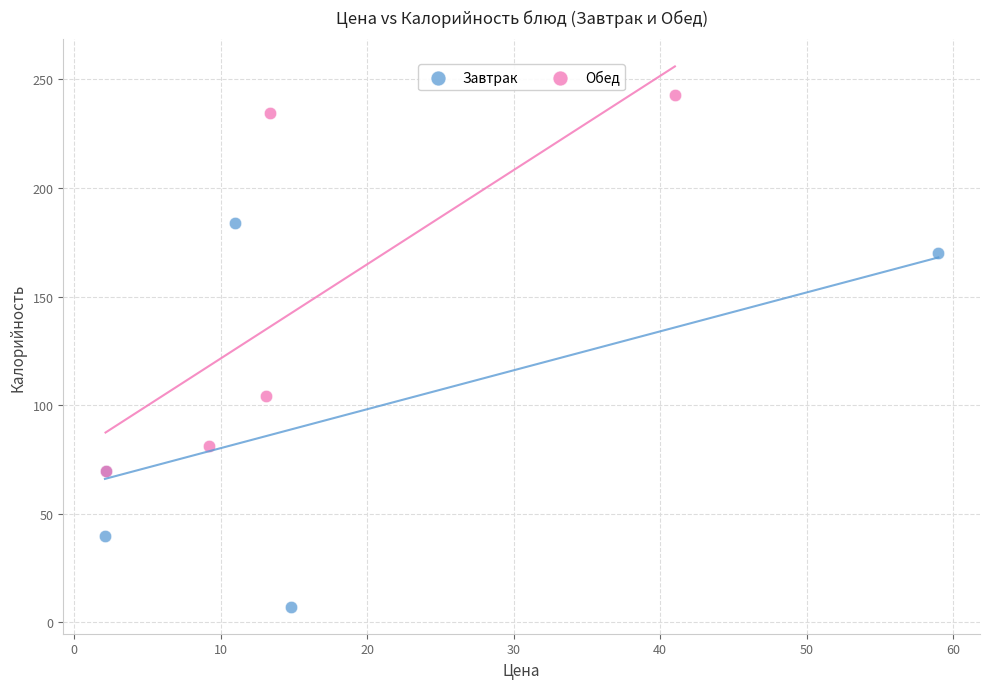

Which series reaches the maximum Y coordinate?

Обед